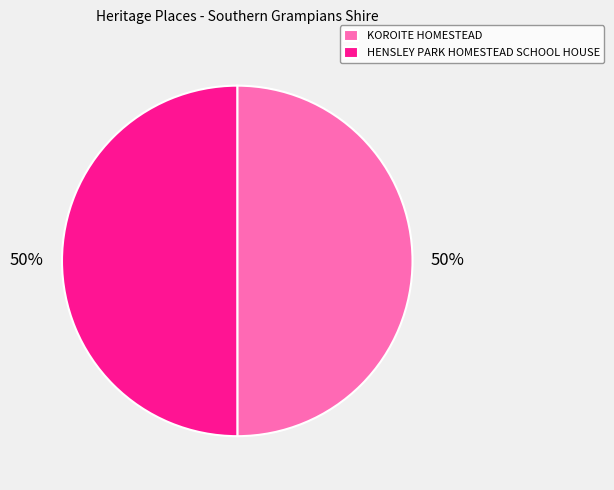

The HENSLEY PARK HOMESTEAD SCHOOL HOUSE slice represents 64% of the pie. True or false?

False